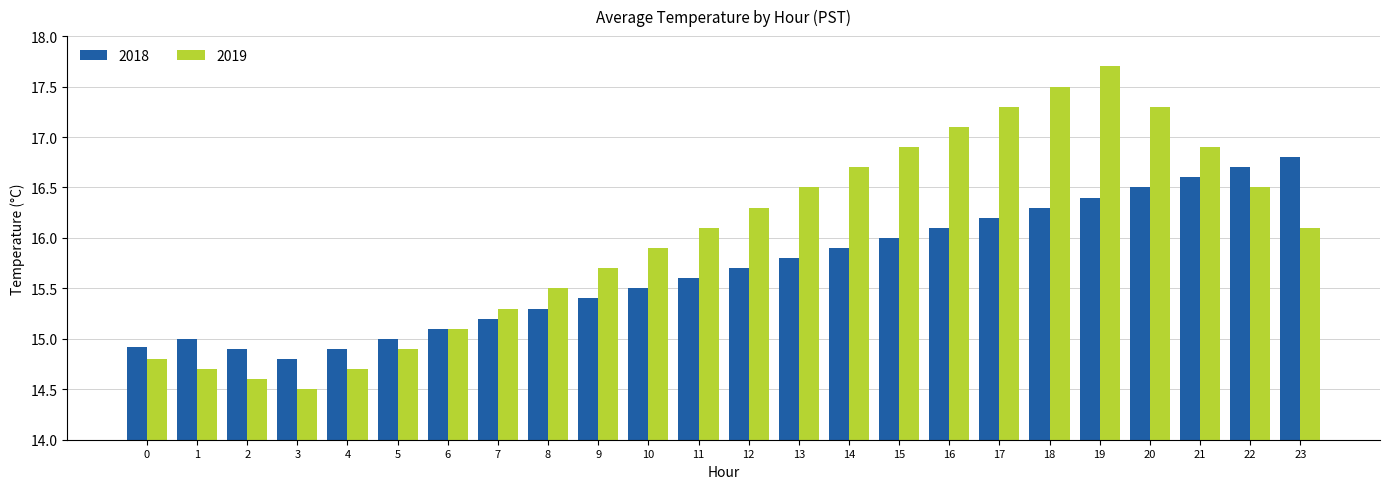

What is the value of the 2018 bar at the 23rd from the left?

16.7